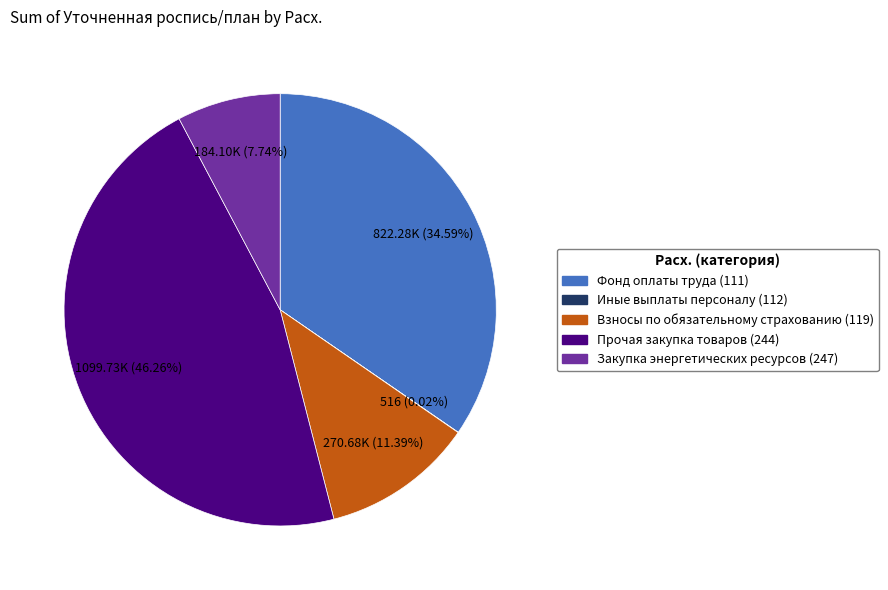

Is there any slice that represents more than half of the pie?

No